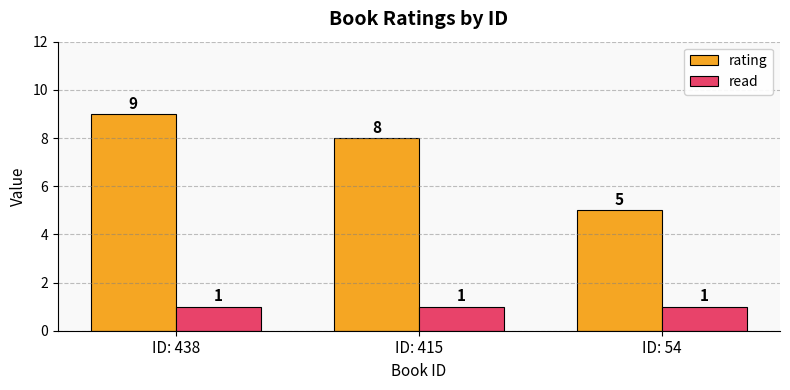

At ID: 438, list the series in order from smallest to largest.

read, rating